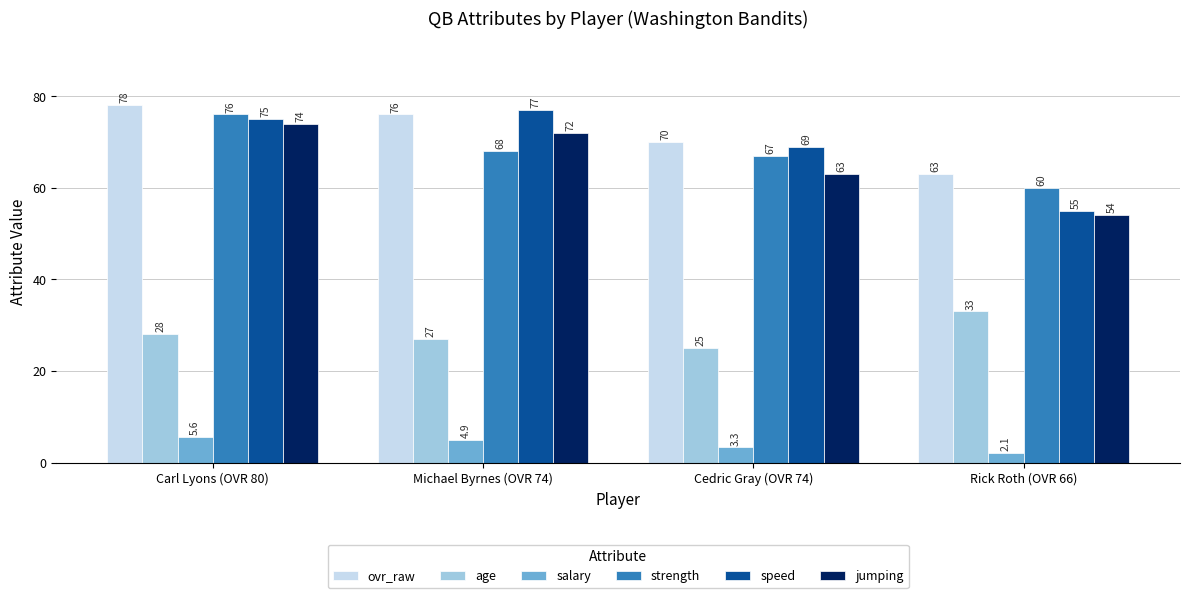

Which series has the largest range (max minus min)?

speed